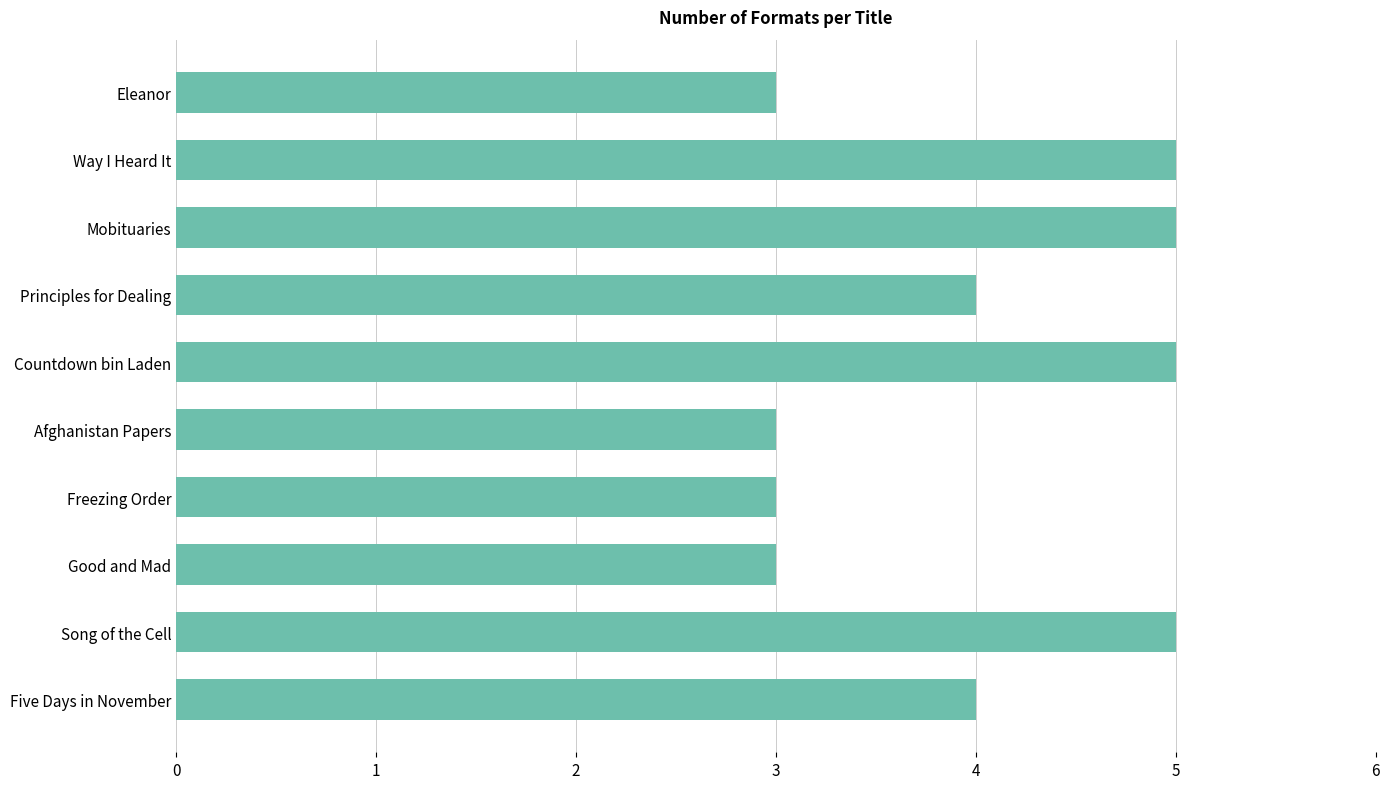

What is the difference between the second highest and minimum values?

2